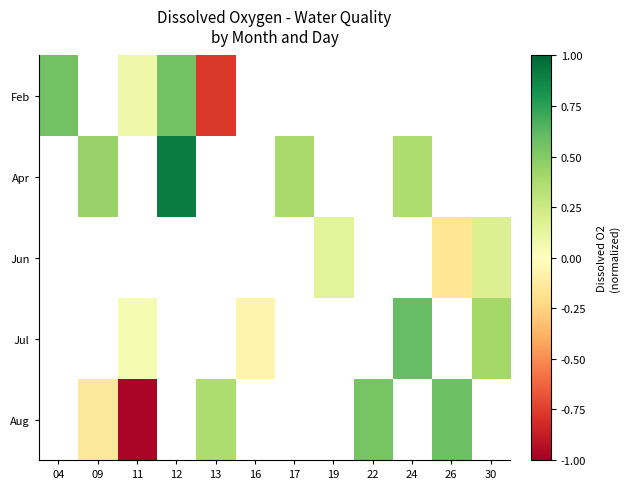

True or false: Jul has a value of -0.1 at 16.

True